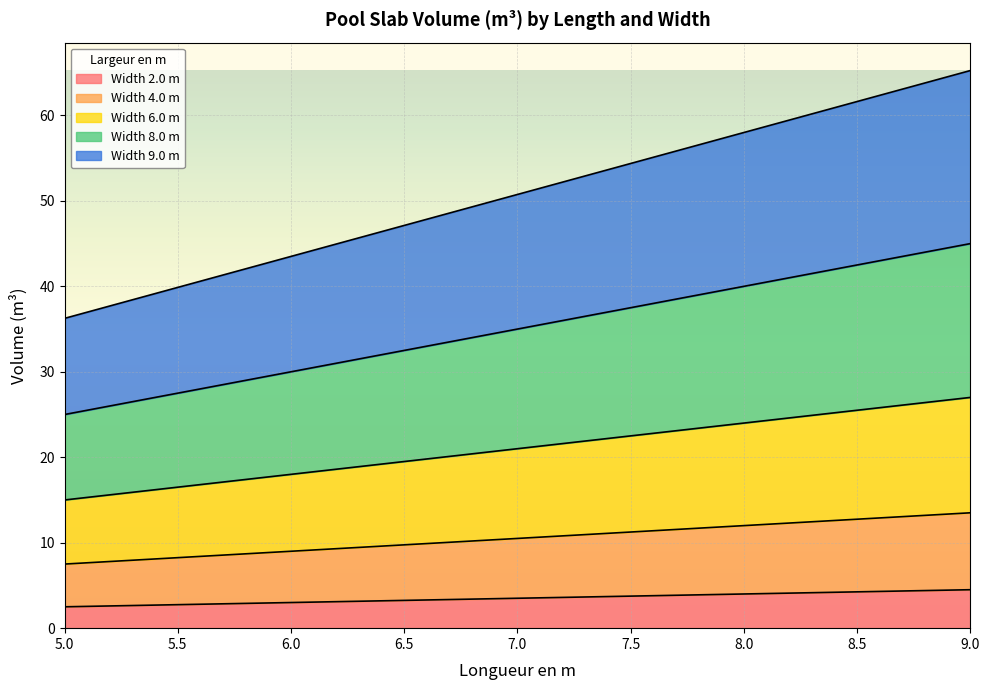

The value of width_6.0 at 6.0 is 11.5. True or false?

False